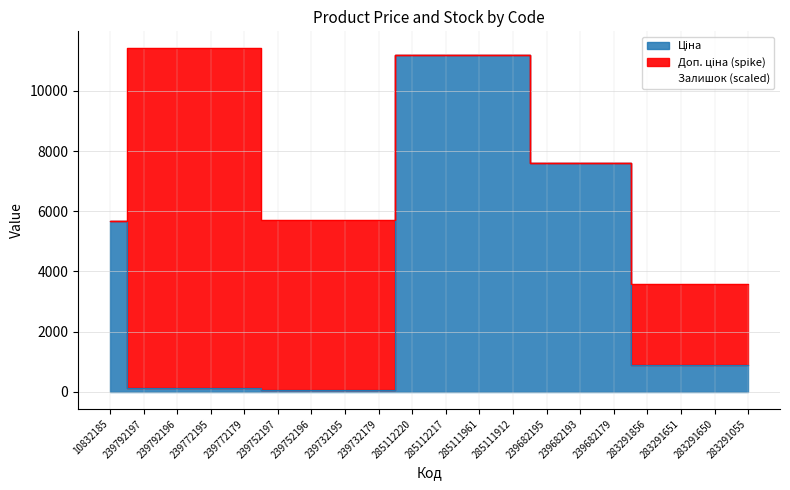

How many interior local peaks (higher than both neighbors) does the data have?

6